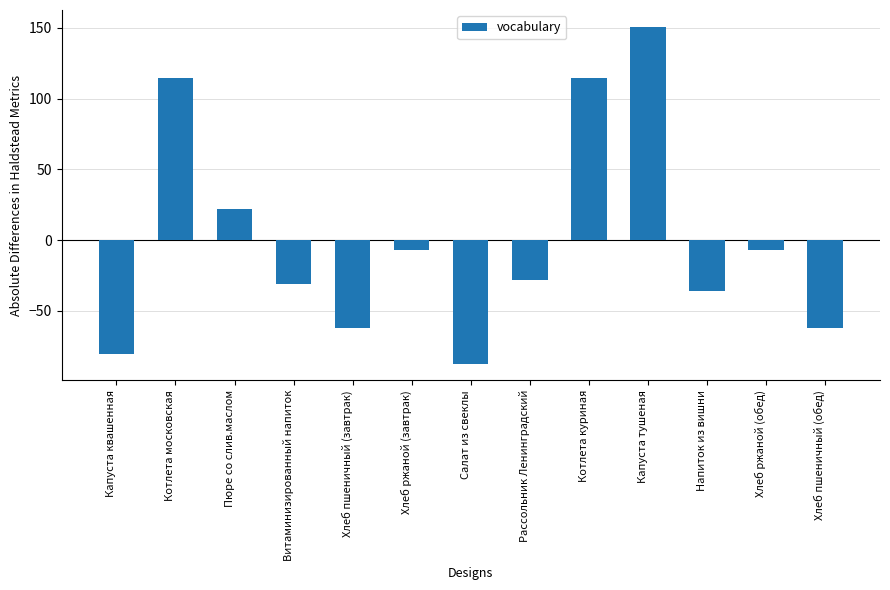

What is the value of the 6th bar from the left?

-7.2